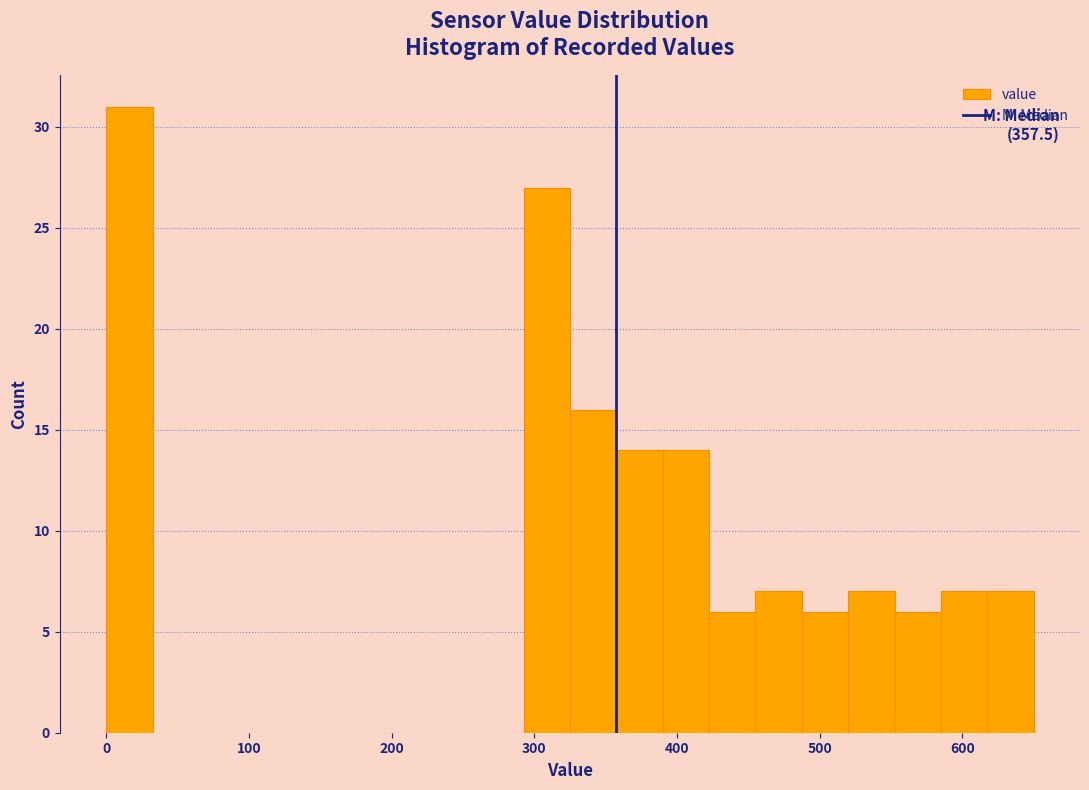

Read against the x-axis, roughly where is the centre of the tallest bar?

20